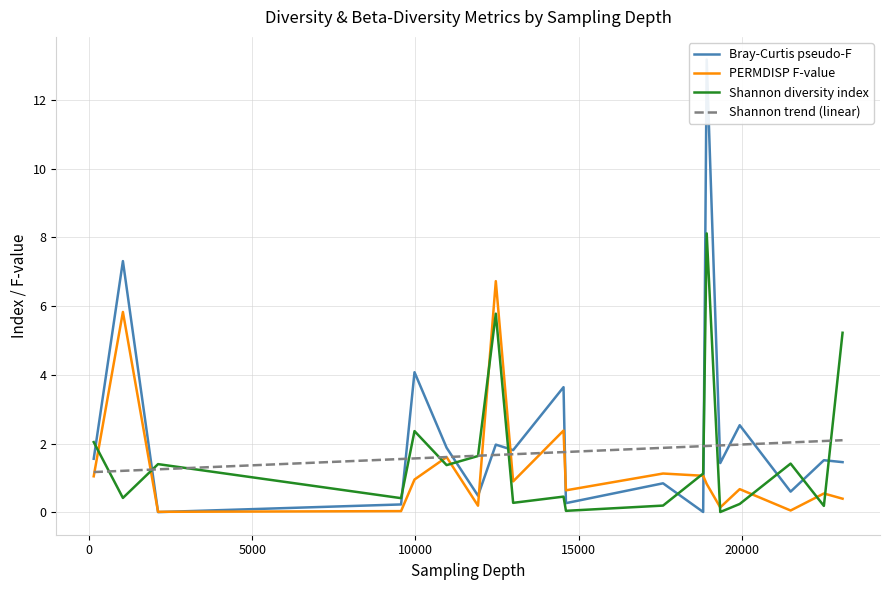

Is this an area chart (filled region under the line)?

No